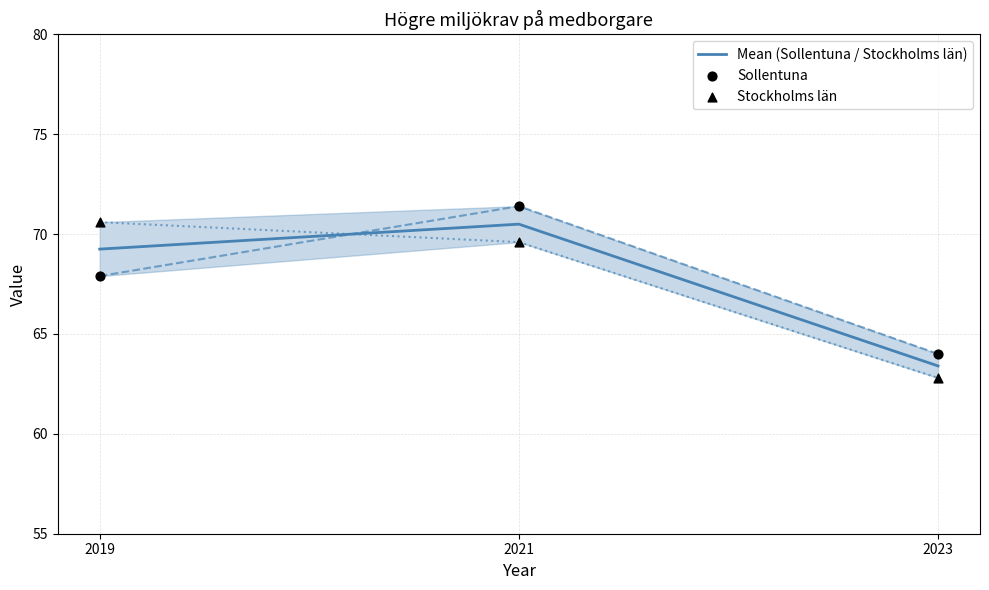

Which series has the largest total across all categories?

Sollentuna